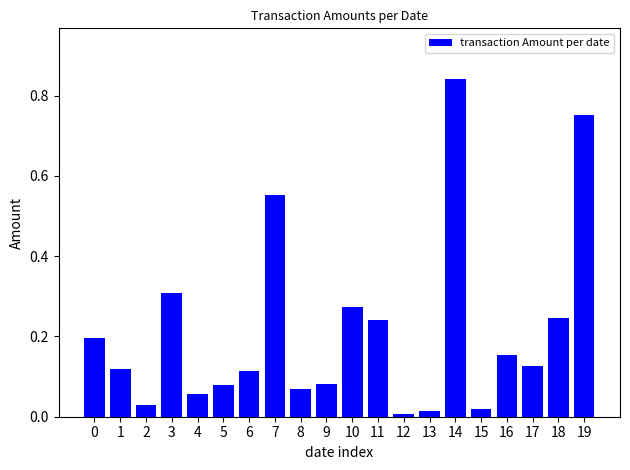

What is the difference between the second highest and second lowest values?

0.7